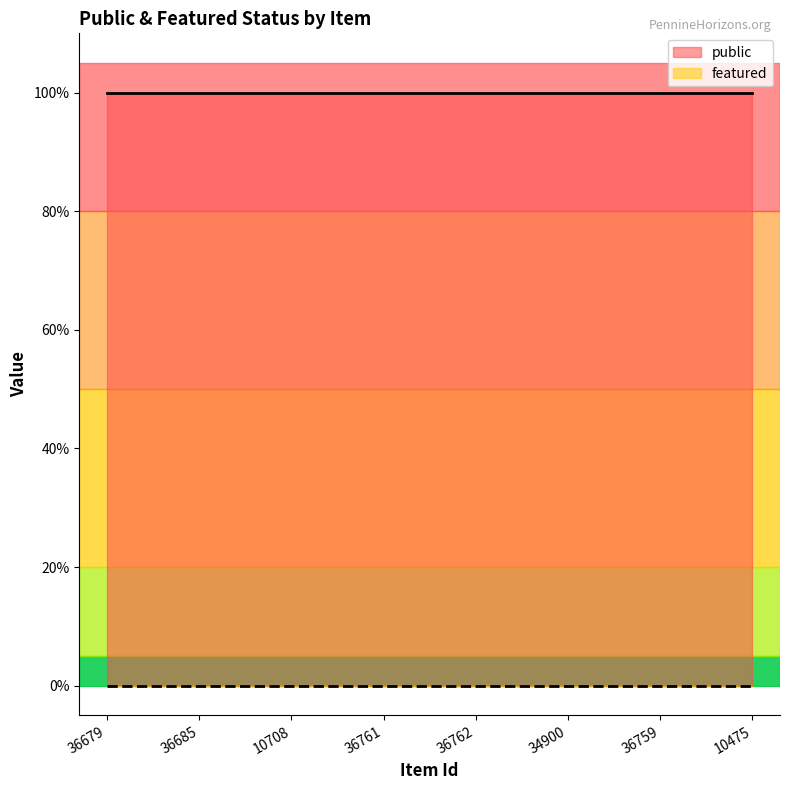

What is the spread (max minus min) of values at 36761?

1